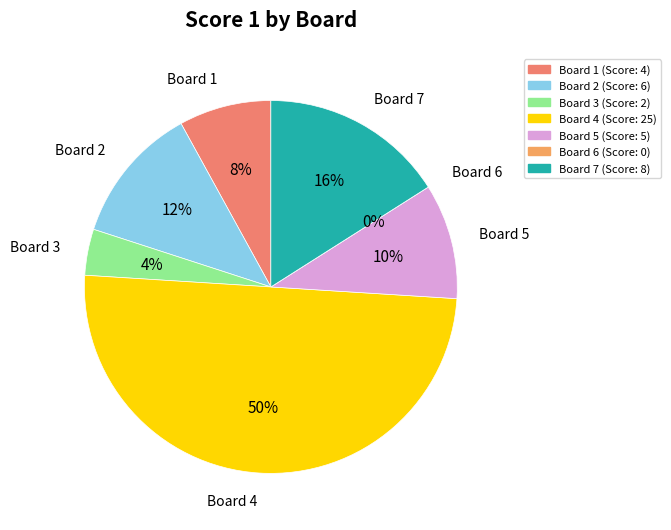

Rank the categories by value from highest to lowest.

4, 7, 2, 5, 1, 3, 6